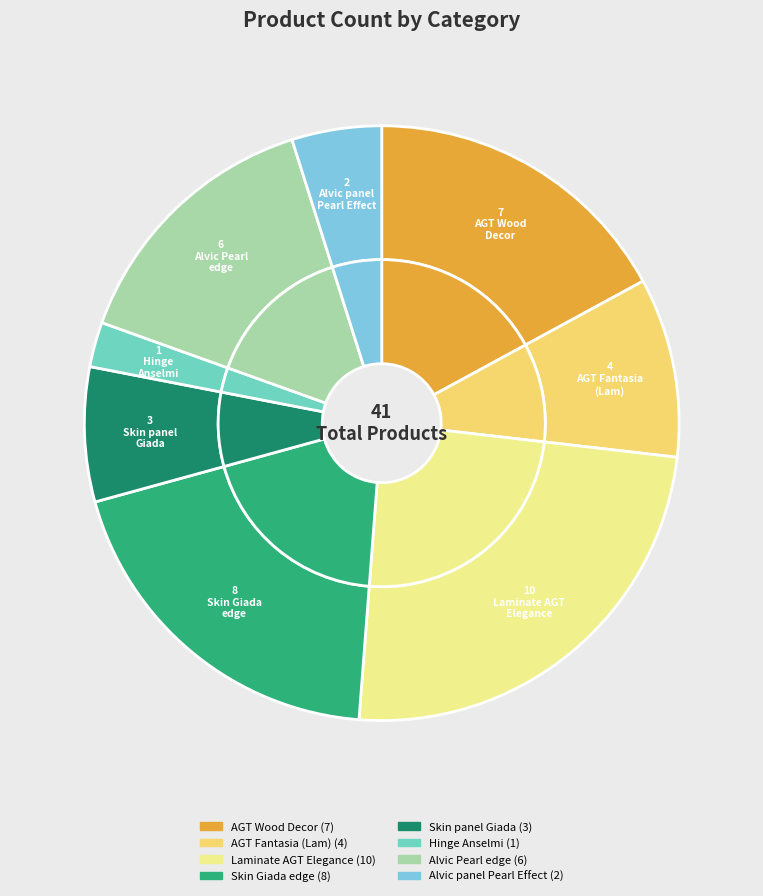

What is the change in value from AGT panel 18 mm. Wood decor to Hinge hidden Anselmi?

-6